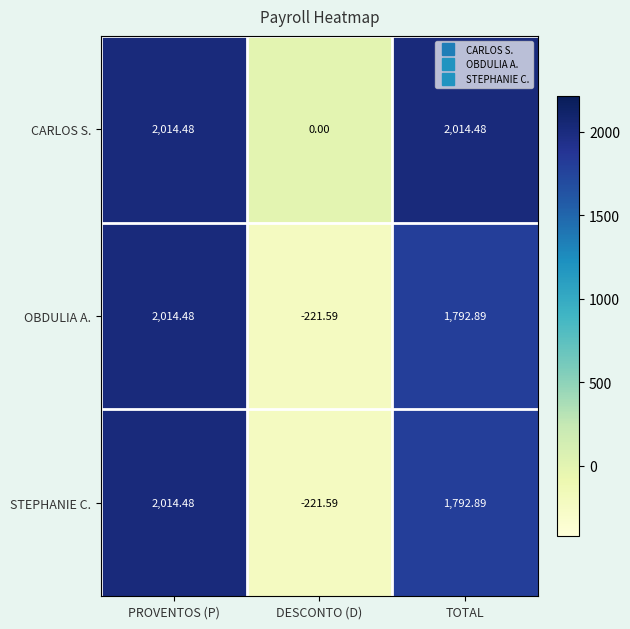

How many data points in STEPHANIE C. are above 1792?

2